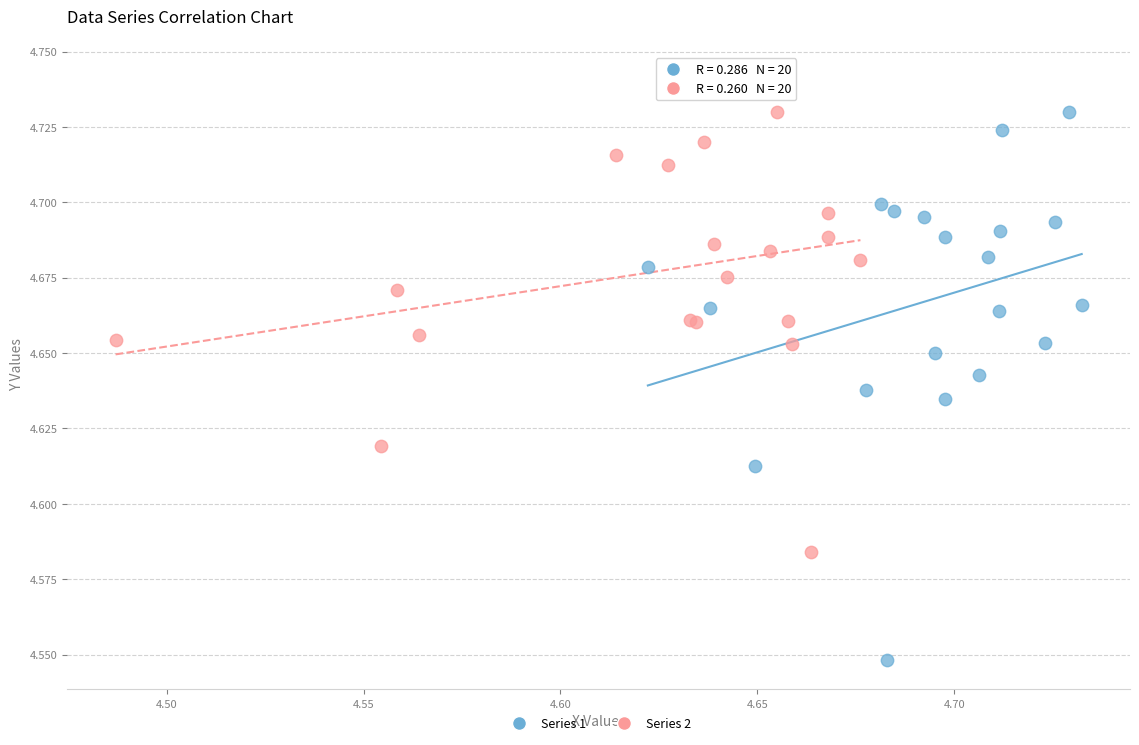

What are all the series names shown in the legend?

Series 1, Series 2